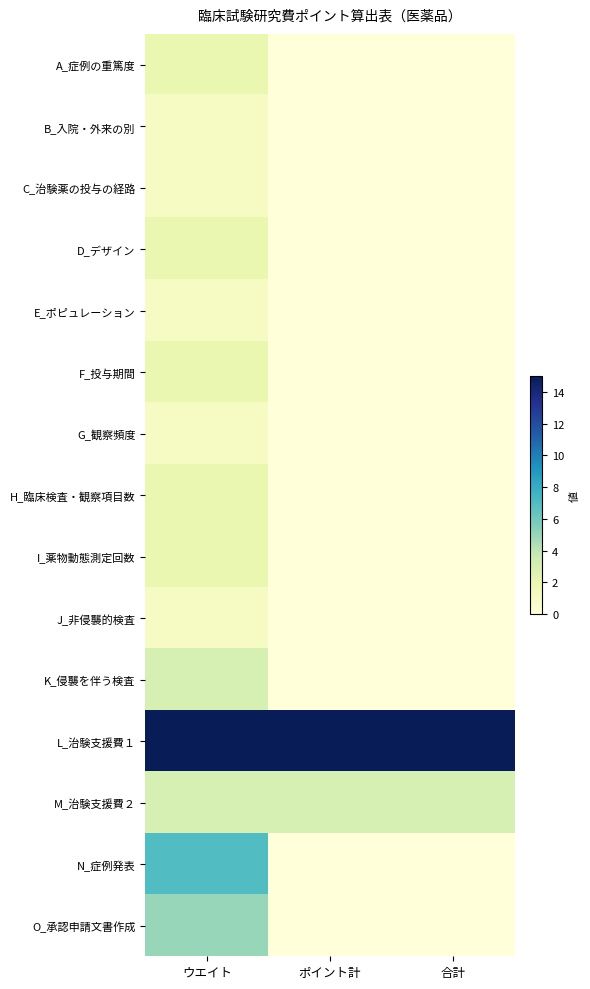

List the series in order of their peak value, lowest first.

B_入院・外来の別, C_治験薬の投与の経路, E_ポピュレーション, G_観察頻度, J_非侵襲的検査, A_症例の重篤度, D_デザイン, F_投与期間, H_臨床検査・観察項目数, I_薬物動態測定回数, K_侵襲を伴う検査, M_治験支援費２, O_承認申請文書作成, N_症例発表, L_治験支援費１